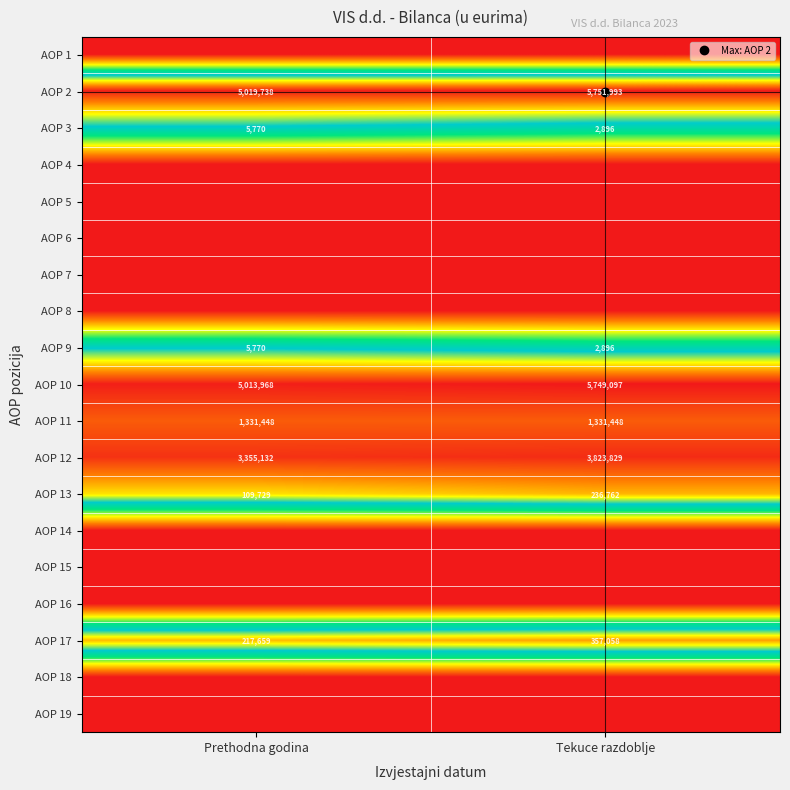

At which category is the sum across all series the highest?

Tekuce razdoblje